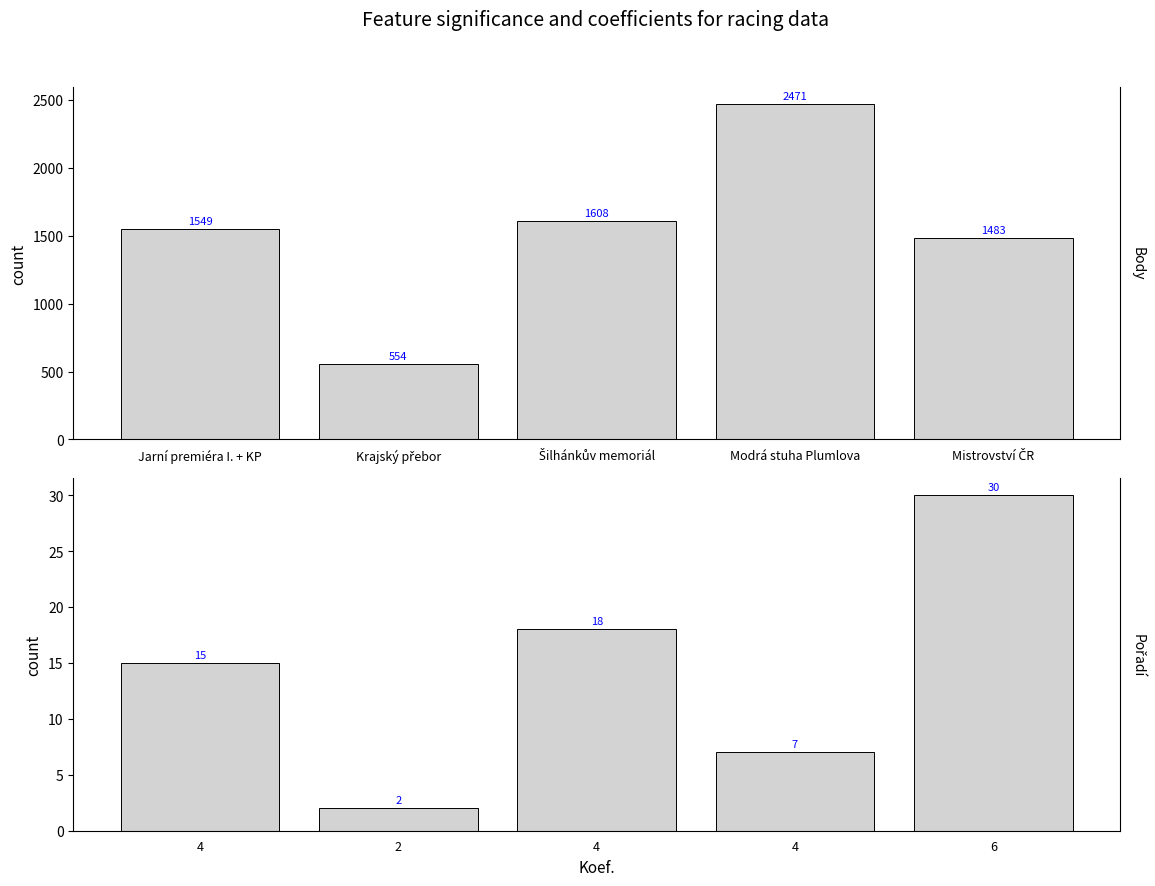

Read the Pořadí value at 6, to the nearest 5.

30